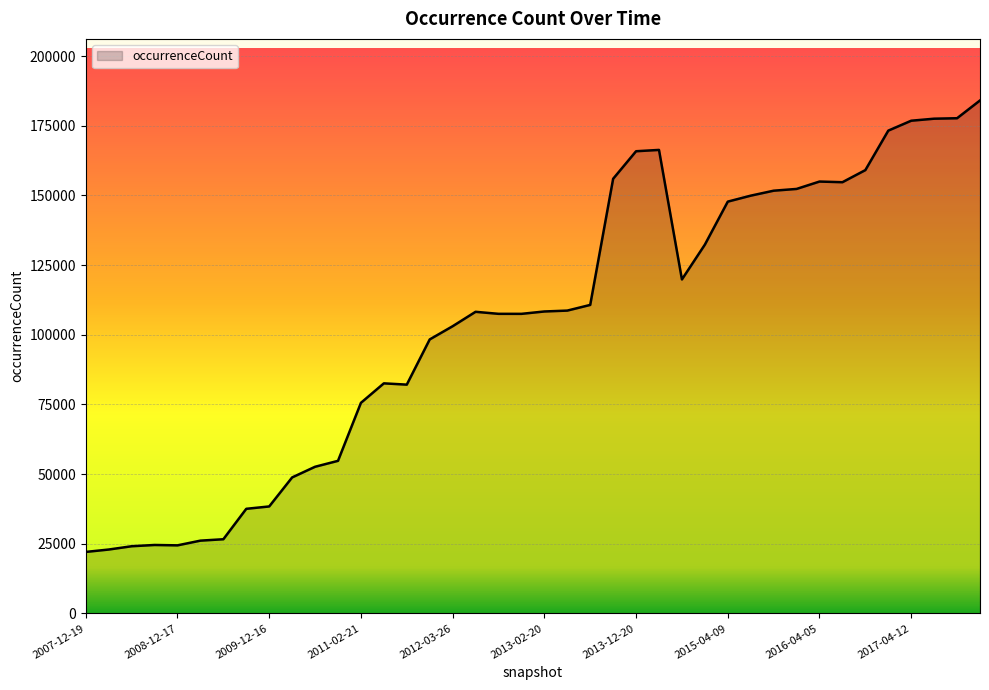

What is the maximum value shown in the chart?

184080